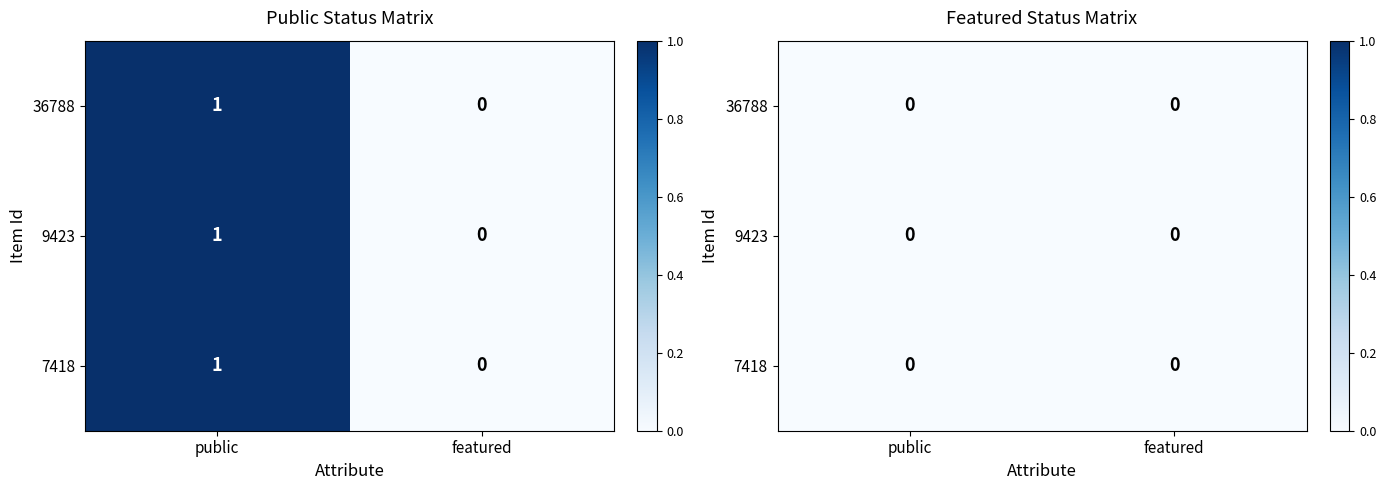

What is the sum of all 9423 values?

1